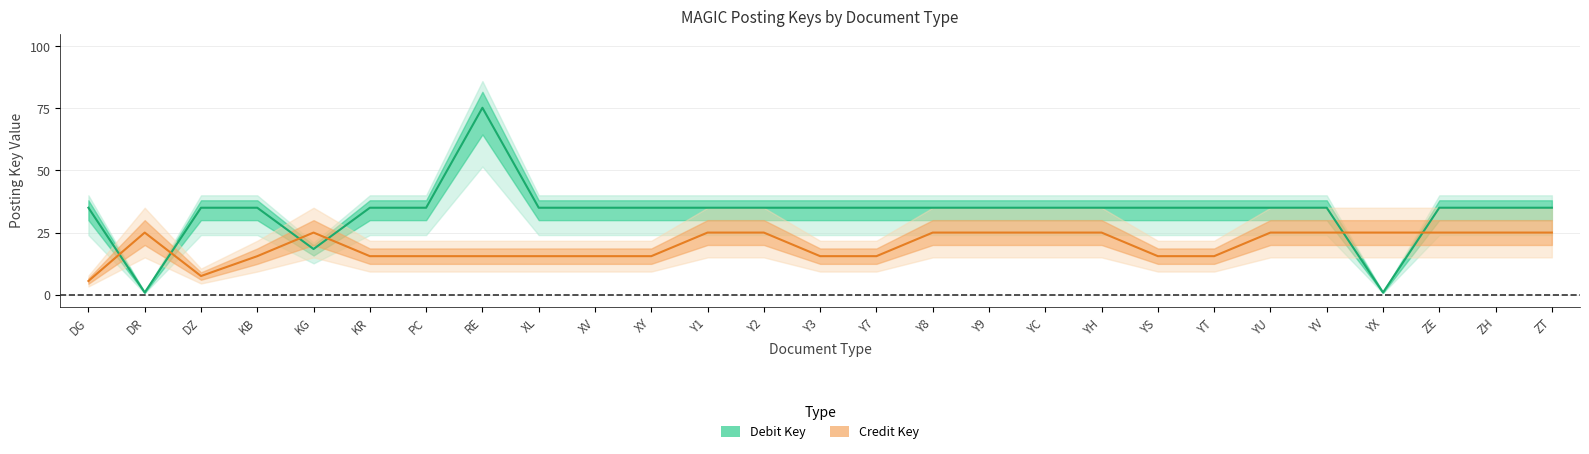

What is the label of the 16th point from the right?

Y1